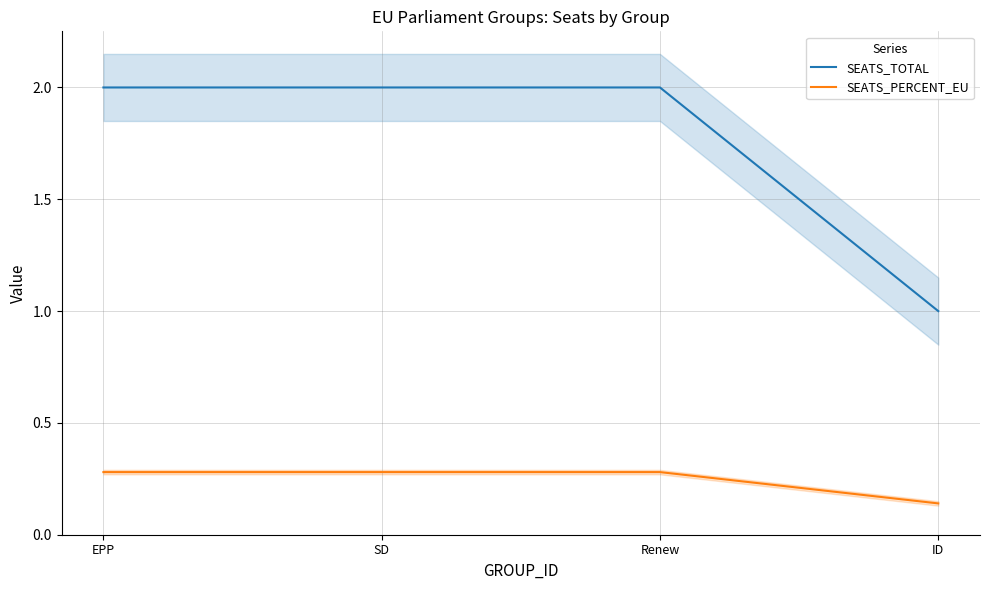

Reading left to right, list all the values displayed in this chart.

SEATS_TOTAL: 2.0	2.0	2.0	1.0
SEATS_PERCENT_EU: 0.3	0.3	0.3	0.1